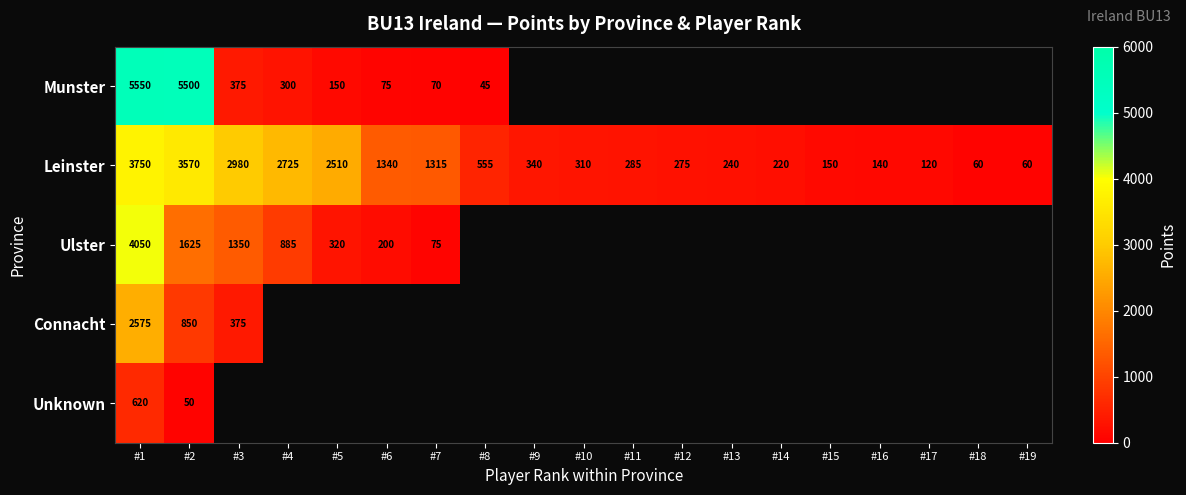

At which category does the chart reach its minimum across all series?

#8